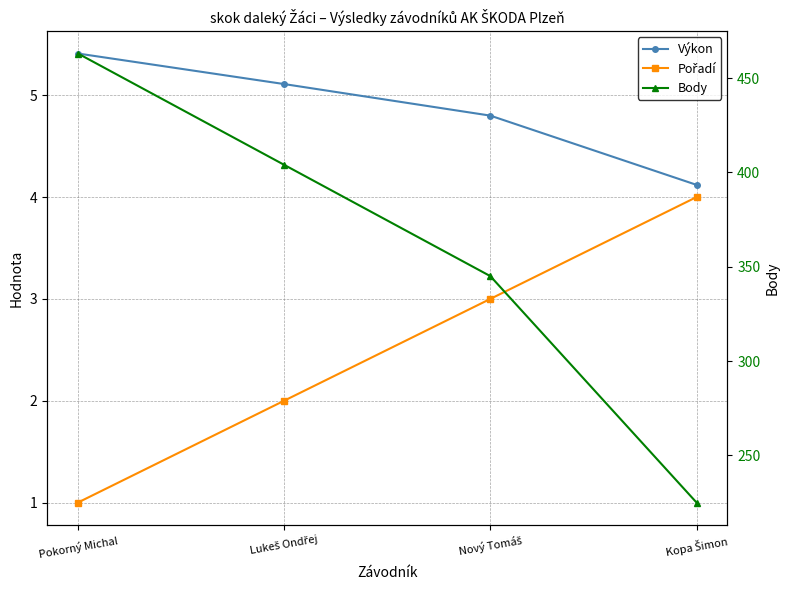

Reading left to right, list all the values displayed in this chart.

Výkon: Pokorný Michal=5.4	Lukeš Ondřej=5.1	Nový Tomáš=4.8	Kopa Šimon=4.1
Pořadí: Pokorný Michal=1.0	Lukeš Ondřej=2.0	Nový Tomáš=3.0	Kopa Šimon=4.0
Body: Pokorný Michal=463.0	Lukeš Ondřej=404.0	Nový Tomáš=345.0	Kopa Šimon=225.0